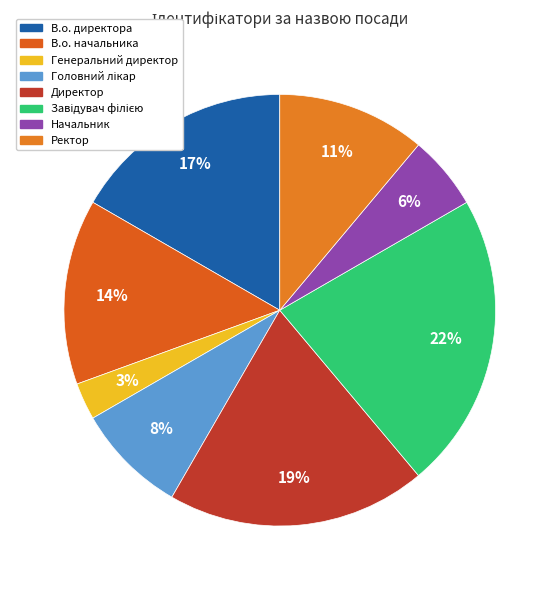

True or false: Головний лікар accounts for 8% of the total.

True